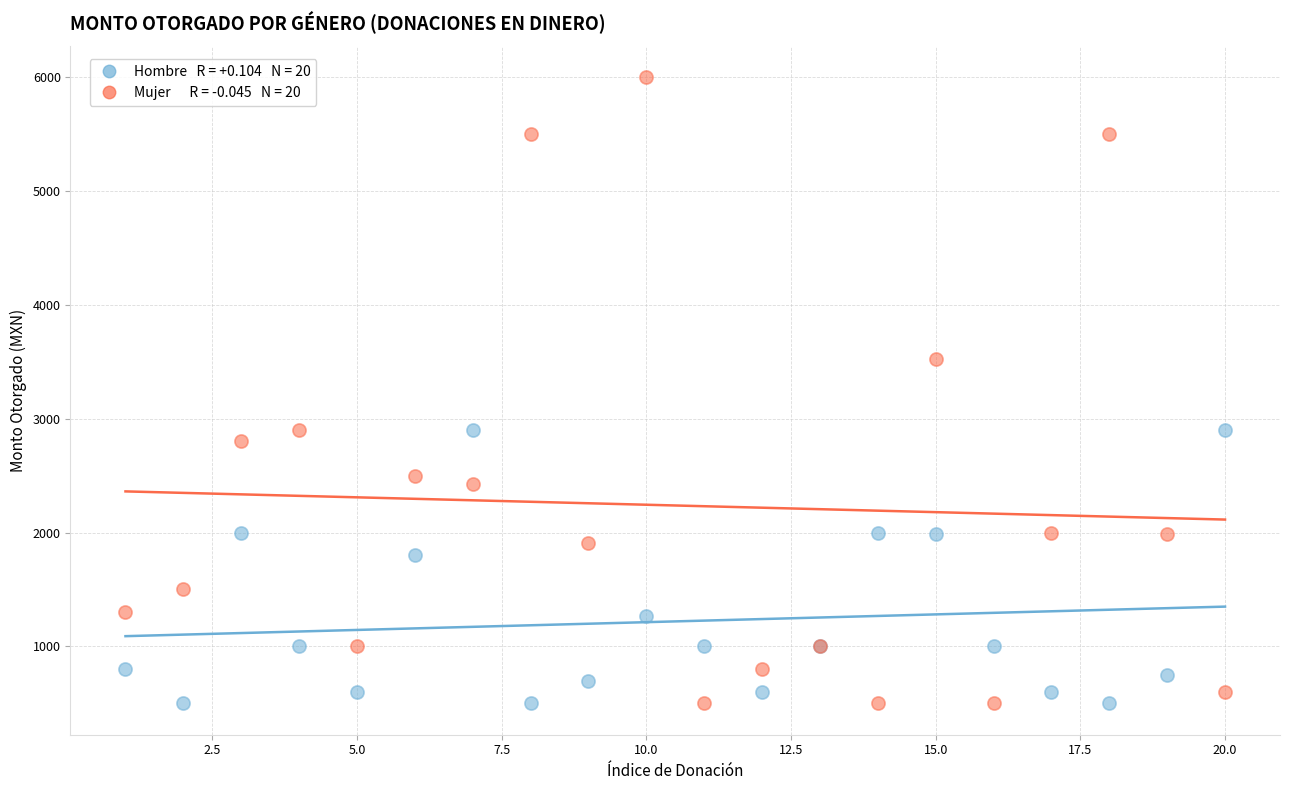

Across all series, what Y value is closest to 3250?

3528